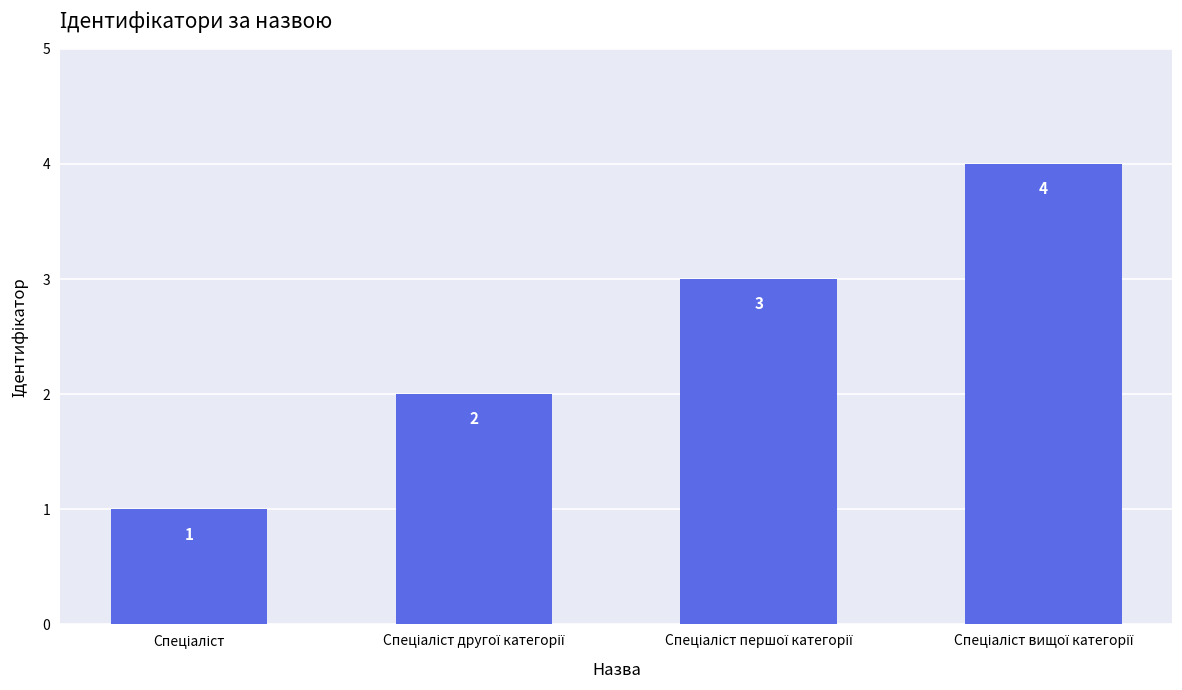

Does the chart contain stacked bars?

No